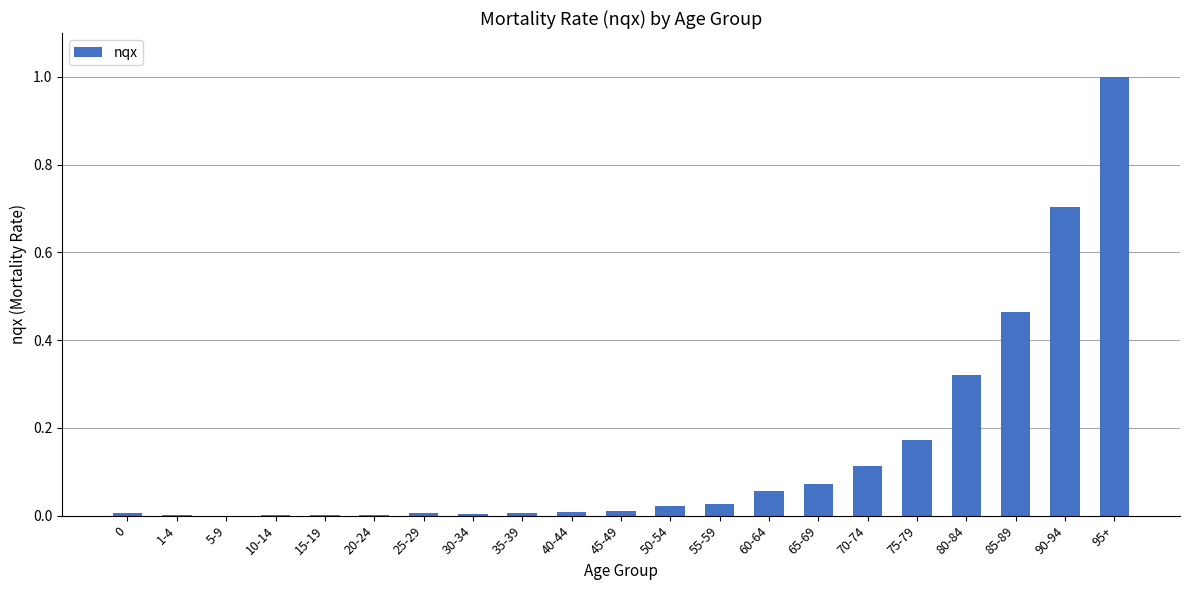

Is it true that the value at 20-24 is 0.0?

True